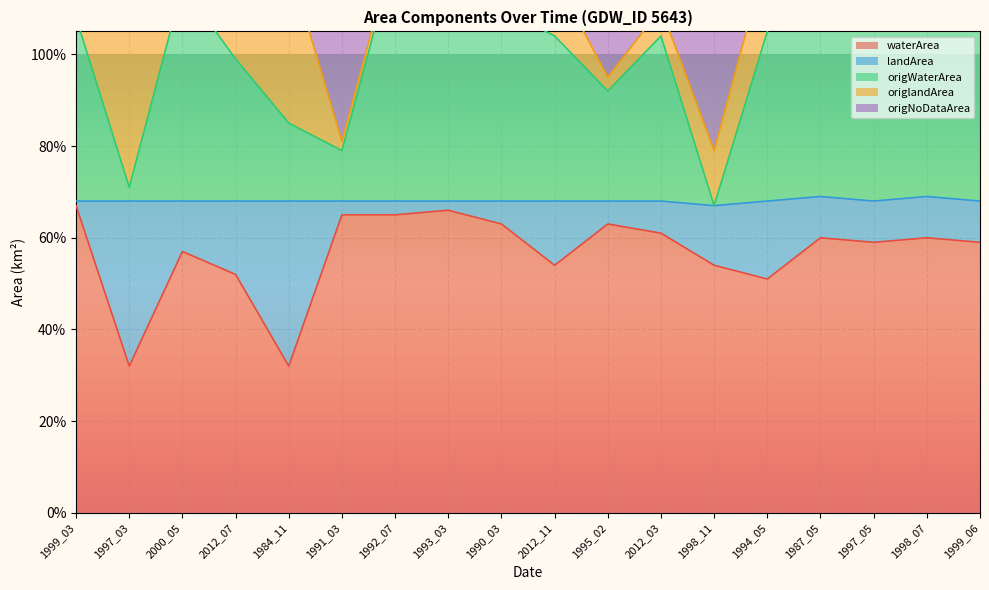

What value does the origWaterArea series have at 1984_11?

0.8